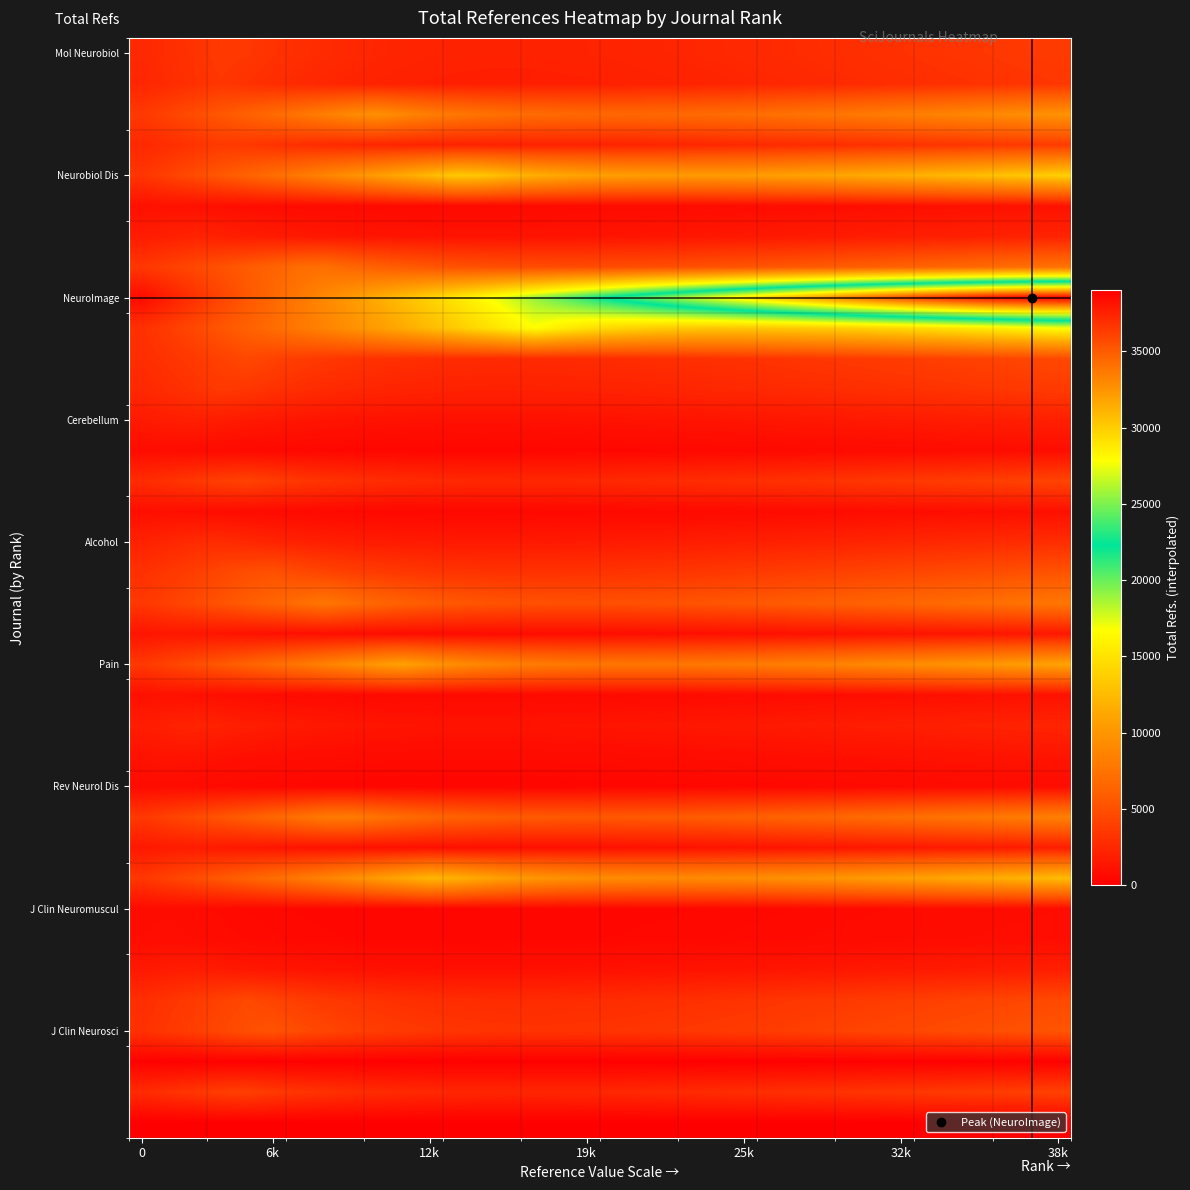

At how many categories does at least one series exceed 27174?

14